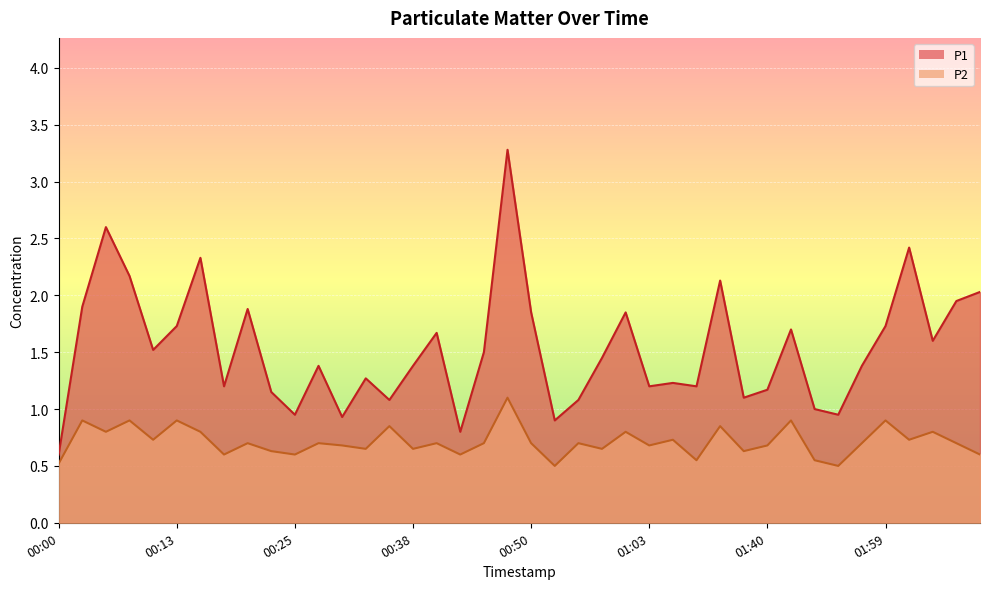

What is the label of the 22nd point from the right?

00:45